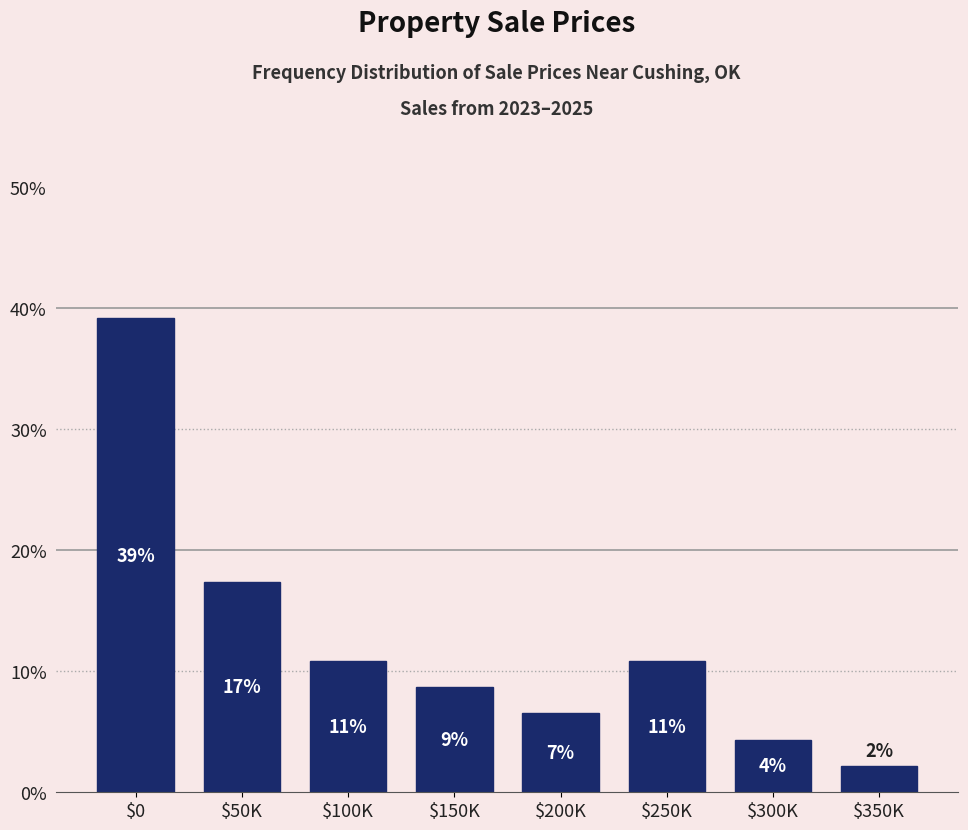

How many bars are there in total?

8